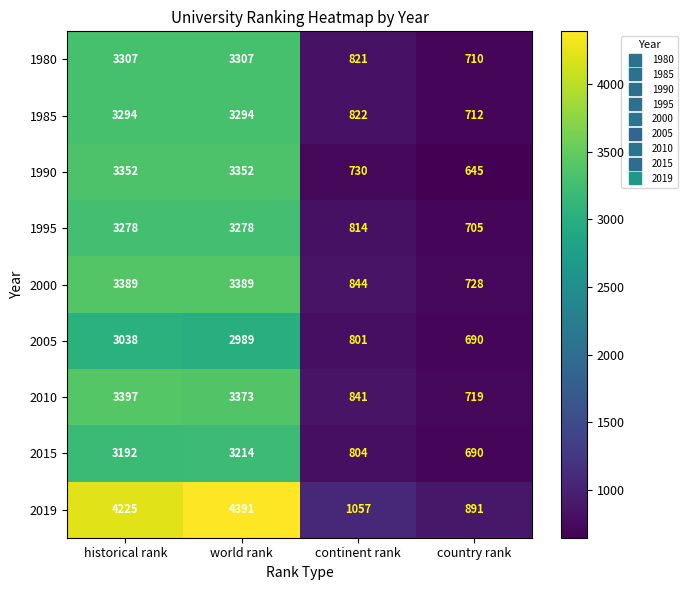

List the series in order of their peak value, lowest first.

2005, 2015, 1995, 1985, 1980, 1990, 2000, 2010, 2019